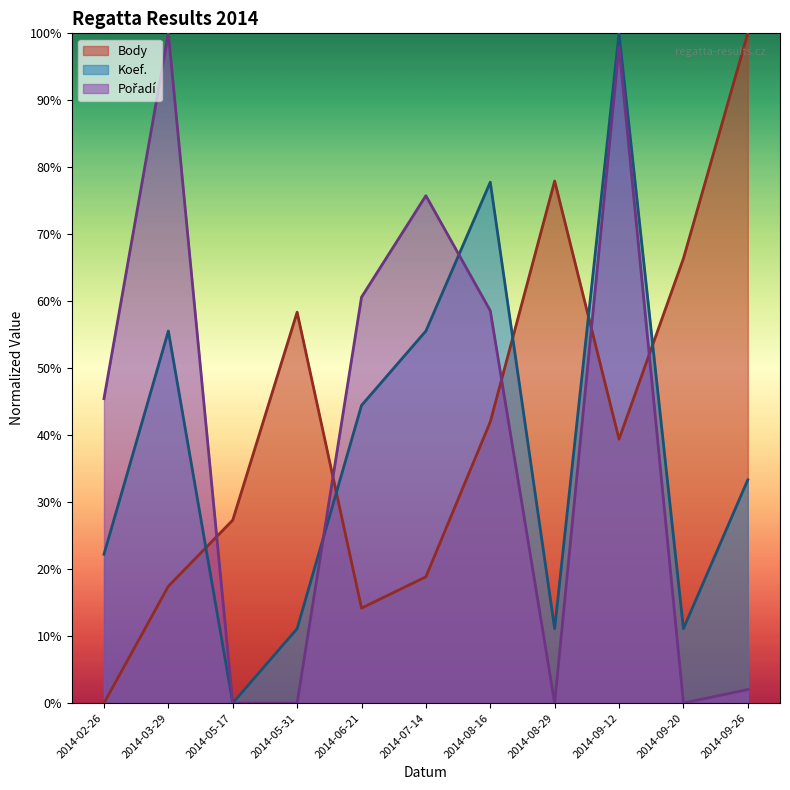

What is the difference between the maximum and minimum values in the Body series?

100.0